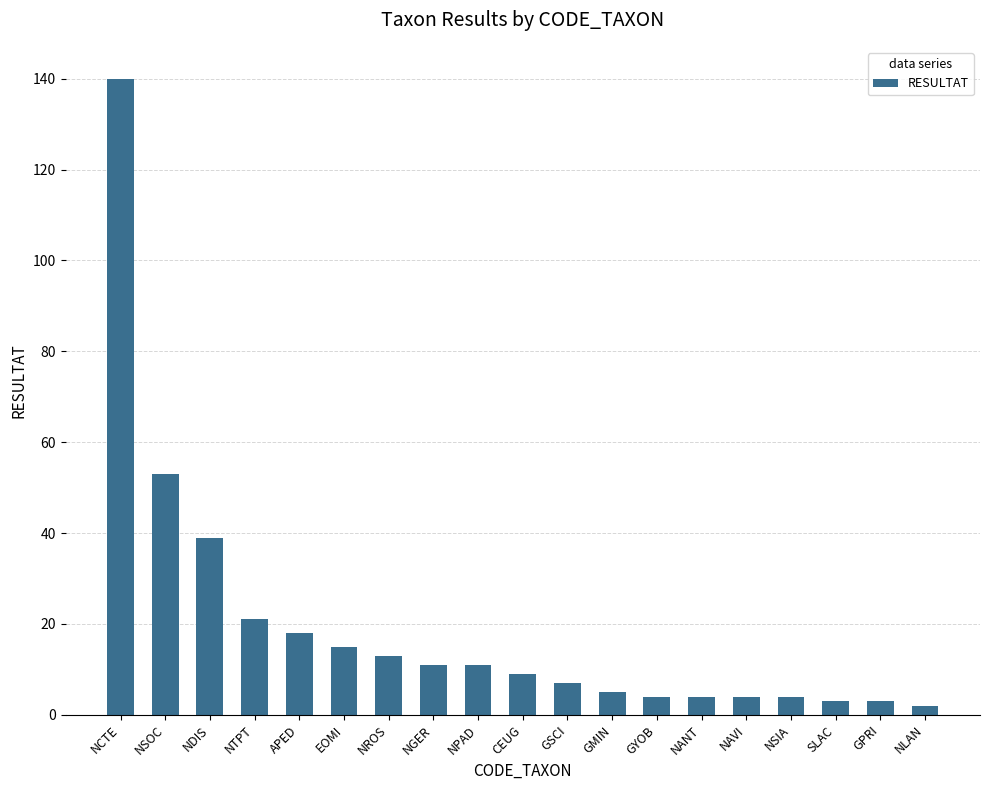

Reading right to left, transcribe all the data shown in this chart.

NLAN=2	GPRI=3	SLAC=3	NSIA=4	NAVI=4	NANT=4	GYOB=4	GMIN=5	GSCI=7	CEUG=9	NPAD=11	NGER=11	NROS=13	EOMI=15	APED=18	NTPT=21	NDIS=39	NSOC=53	NCTE=140